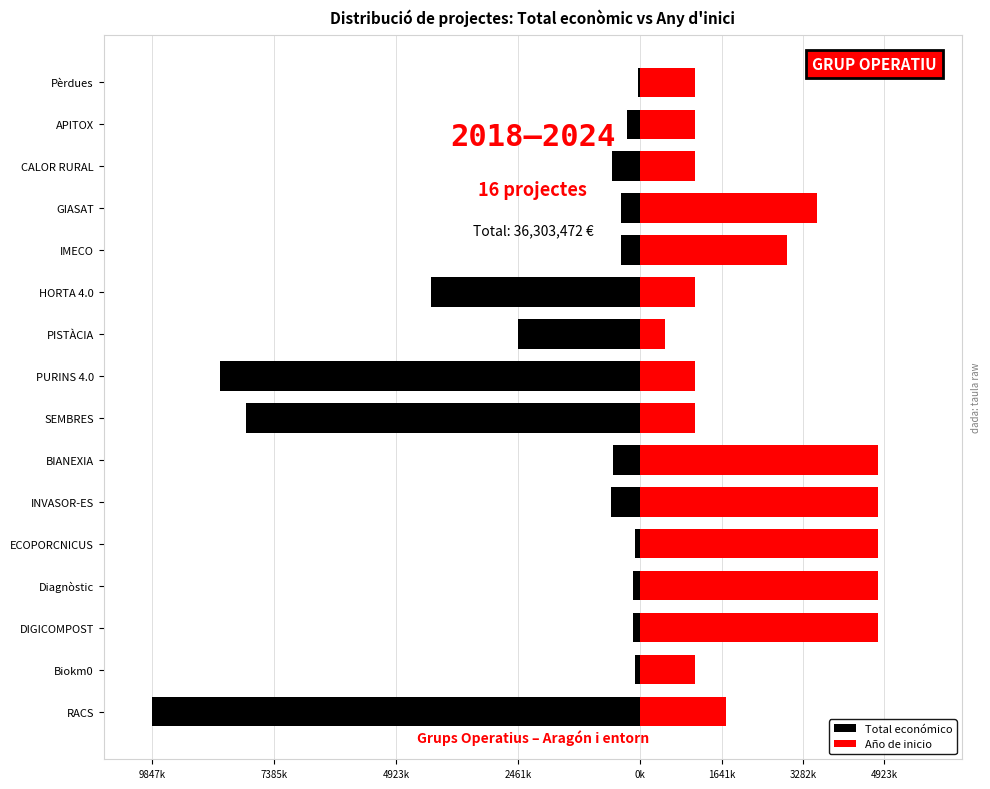

Between BIANEXIA and HORTA 4.0, which is larger?

BIANEXIA